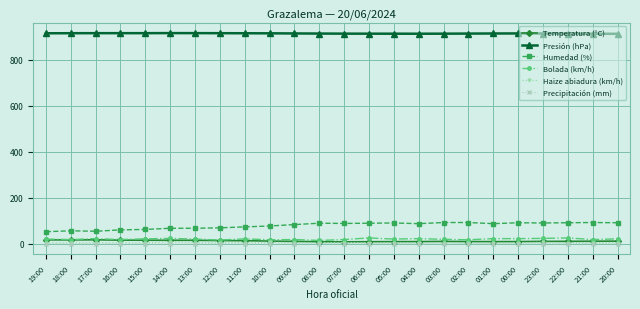

What is the greatest value displayed?

916.5